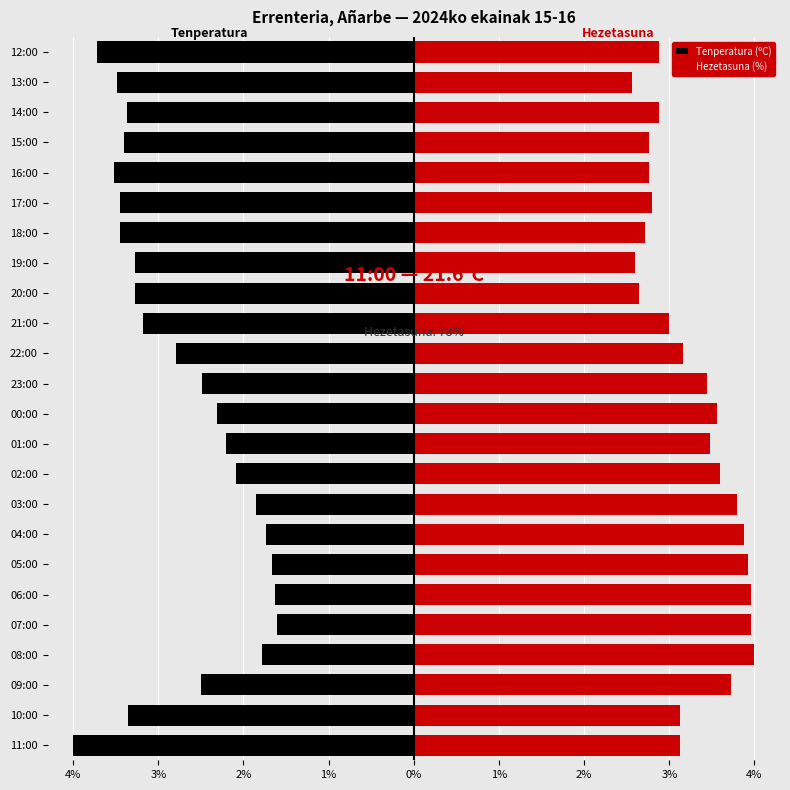

The value of Hezetasuna (%) at 15:00 is 1.5. True or false?

False